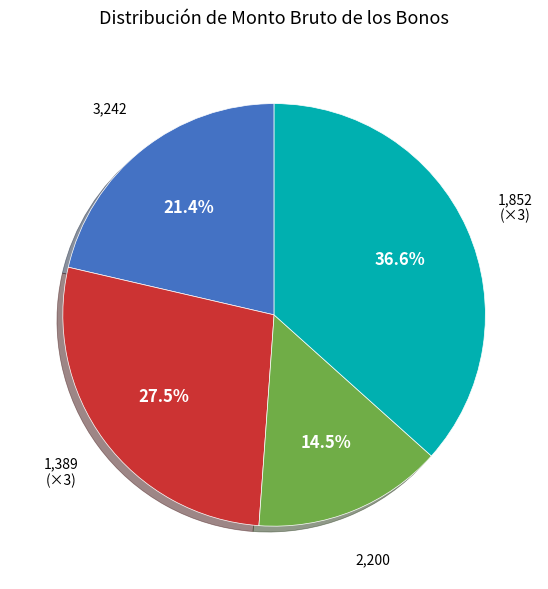

Does any single category account for the majority?

No